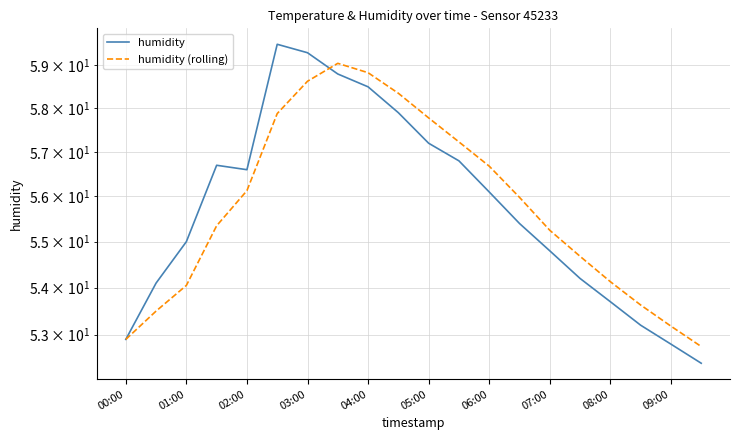

Is it true that humidity (rolling) equals 75.2 at 00:00?

False